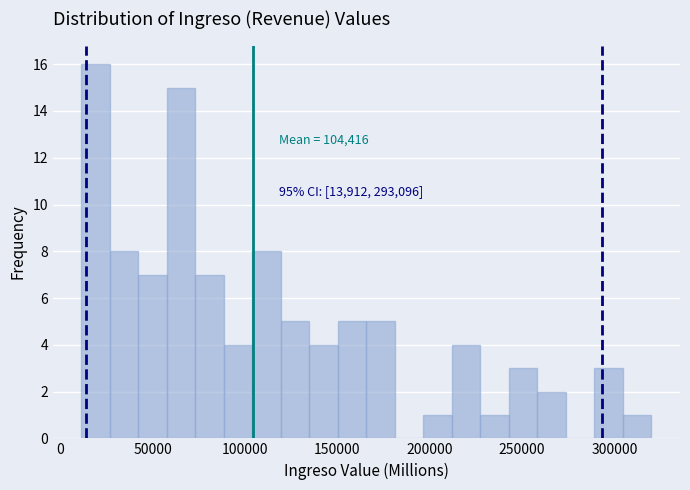

Read against the x-axis, roughly where is the centre of the tallest bar?

20000